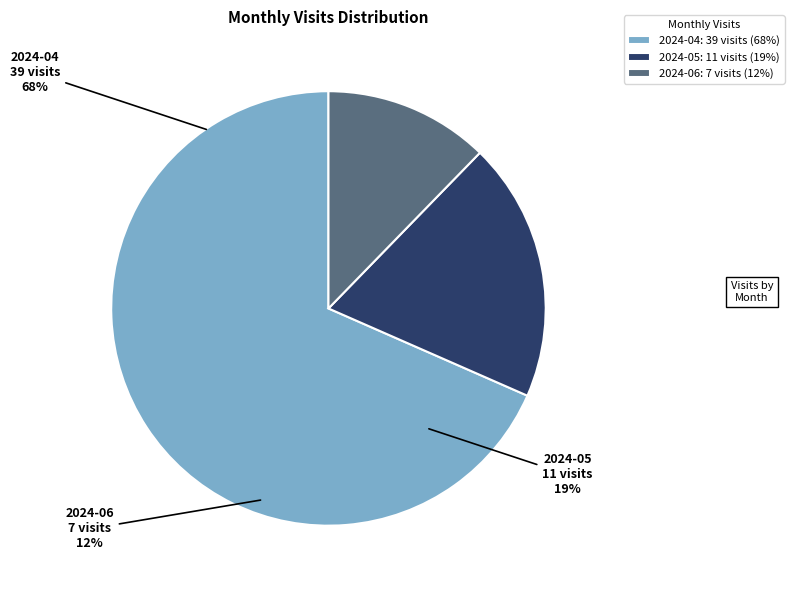

Count the number of slices in the pie.

3